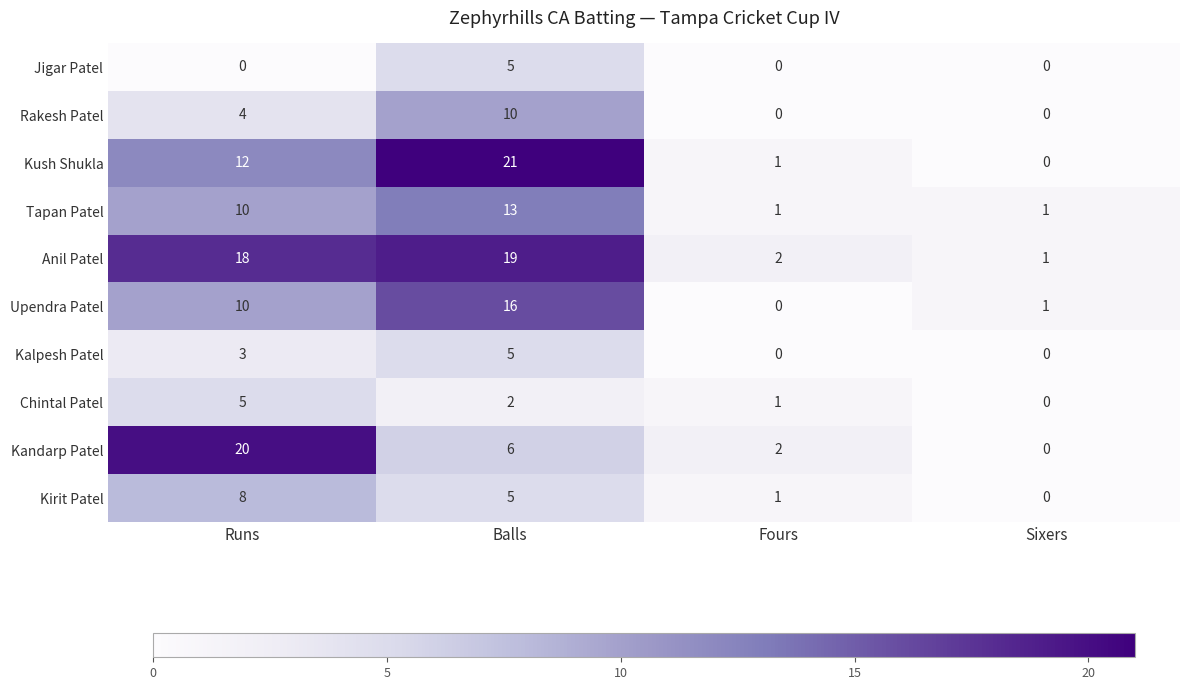

What is the sum of all Jigar Patel values?

5